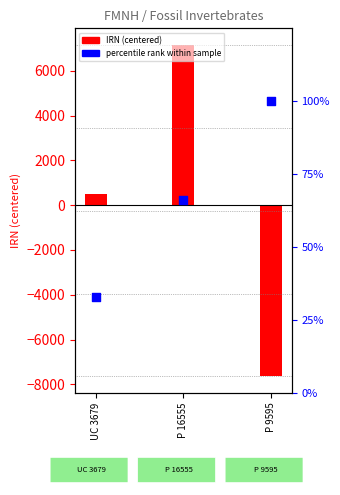

Approximately how many times larger is the value at P 9595 compared to UC 3679?

3.0